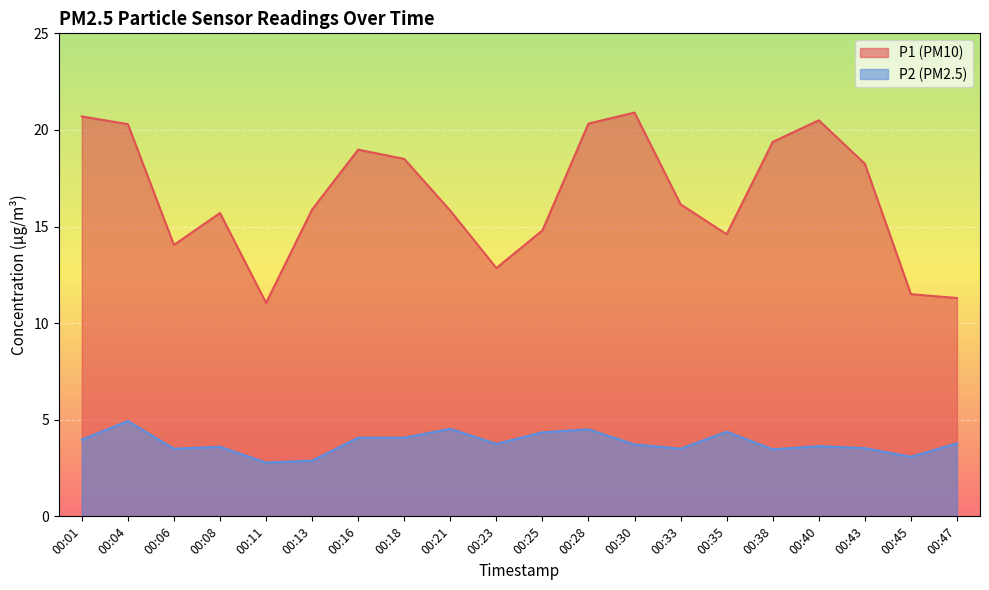

What is the minimum value shown in the chart?

2.8